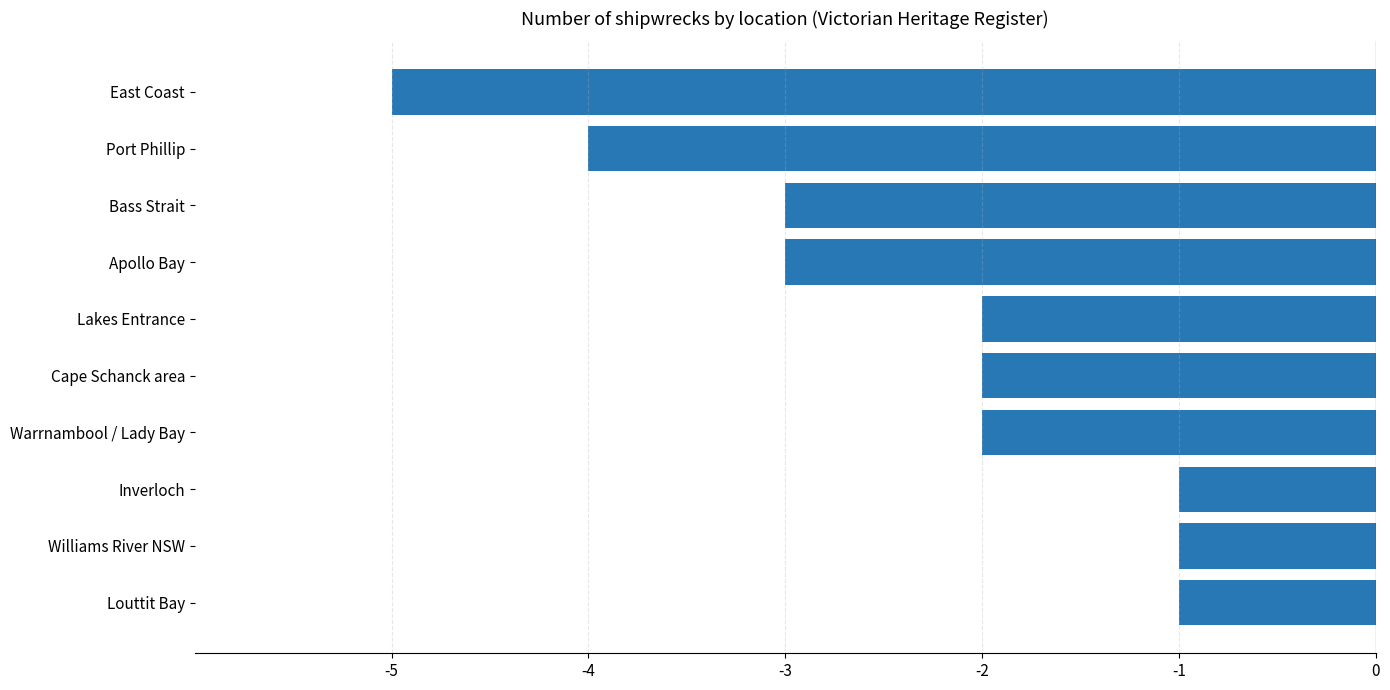

Between Warrnambool / Lady Bay and Port Phillip, which is larger?

Warrnambool / Lady Bay